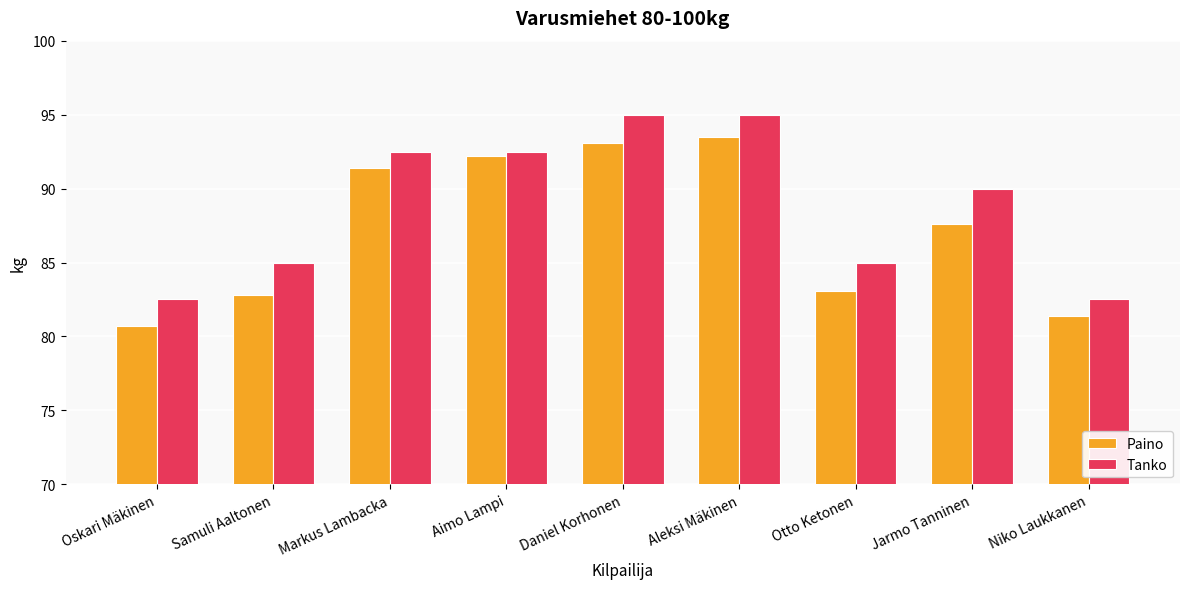

Rank the categories by Paino value from lowest to highest.

Oskari Mäkinen, Niko Laukkanen, Samuli Aaltonen, Otto Ketonen, Jarmo Tanninen, Markus Lambacka, Aimo Lampi, Daniel Korhonen, Aleksi Mäkinen